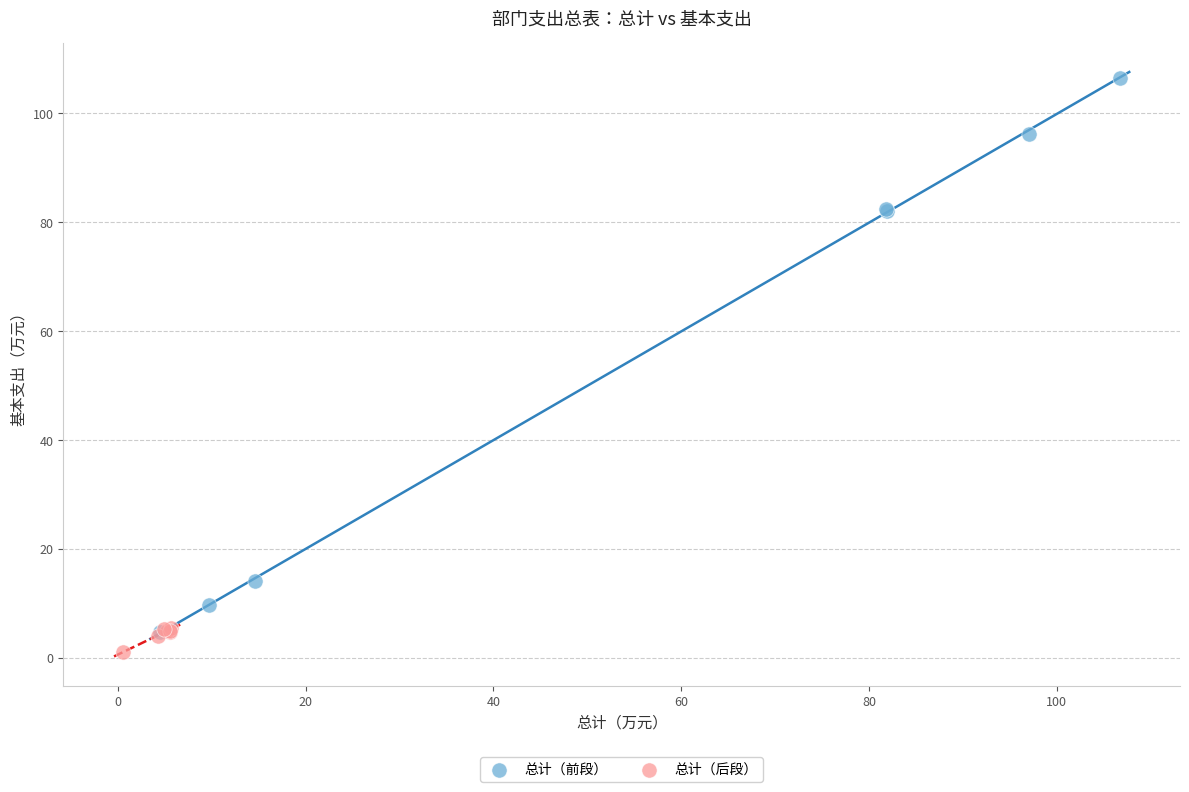

Which series has the largest Y range (max minus min)?

总计（前段）